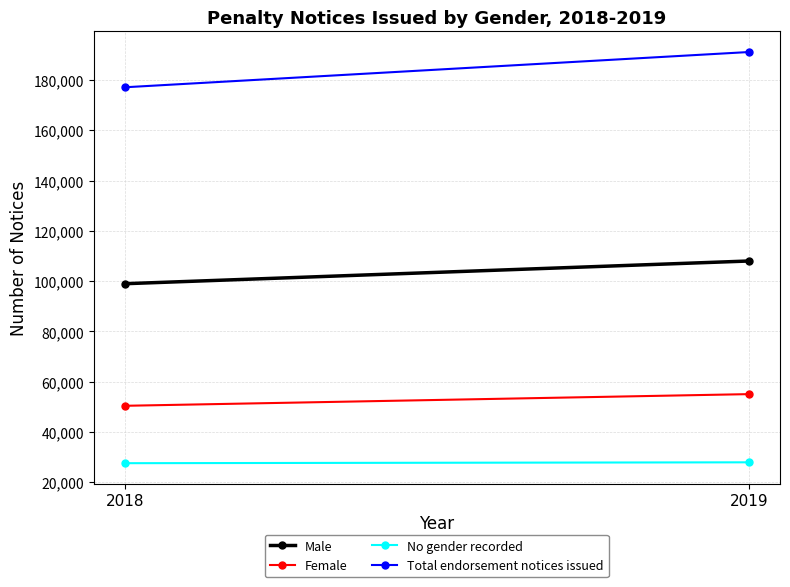

Which series has the largest total across all categories?

Total endorsement notices issued